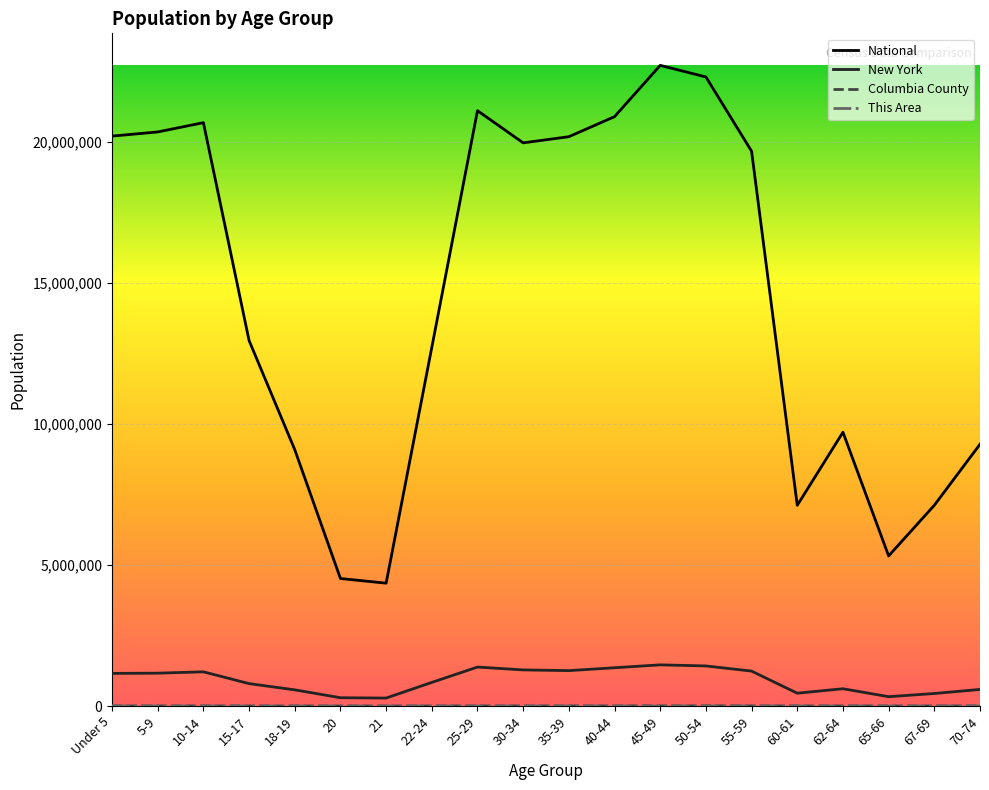

Read the New York value at 18-19.

572582.0